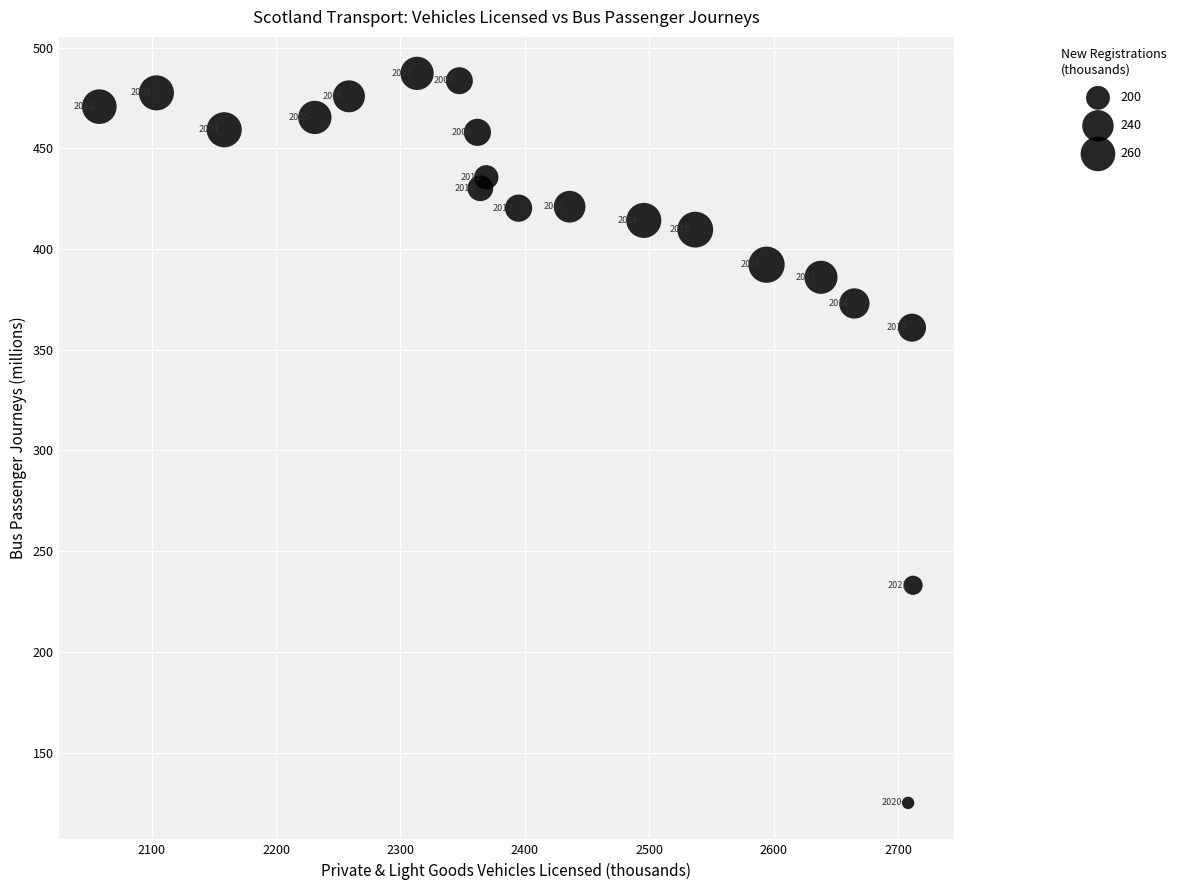

What is the range of X values (max minus min)?

654.1